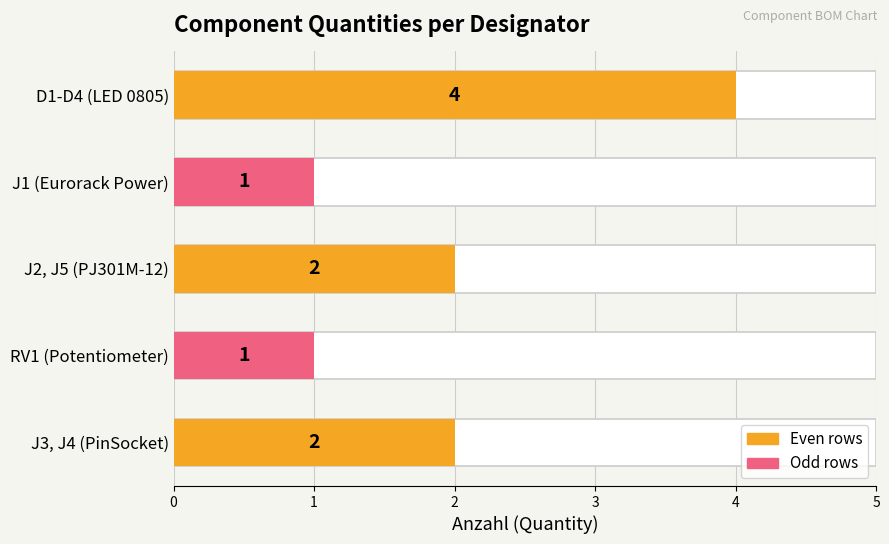

Reading bottom to top, list all the values displayed in this chart.

J3, J4 (PinSocket)=2	RV1 (Potentiometer)=1	J2, J5 (PJ301M-12)=2	J1 (Eurorack Power)=1	D1-D4 (LED 0805)=4